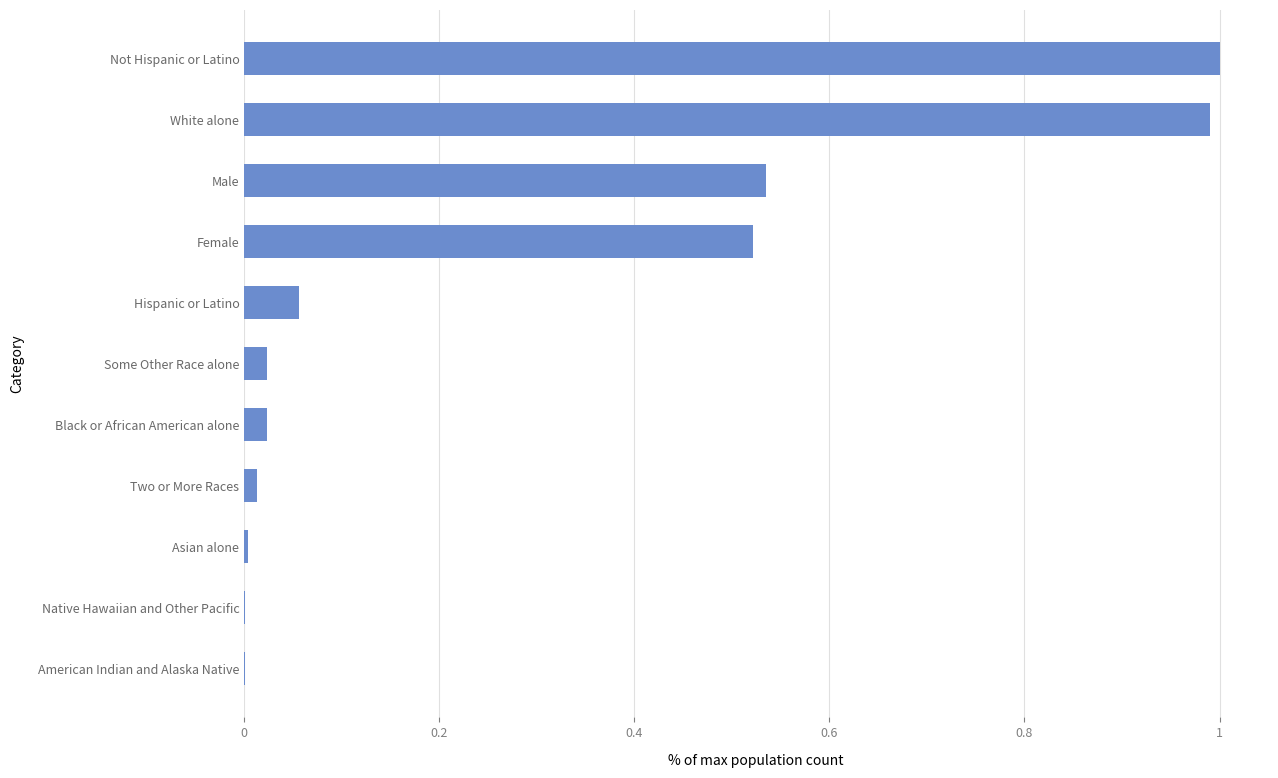

Between White alone and Asian alone, which is larger?

White alone